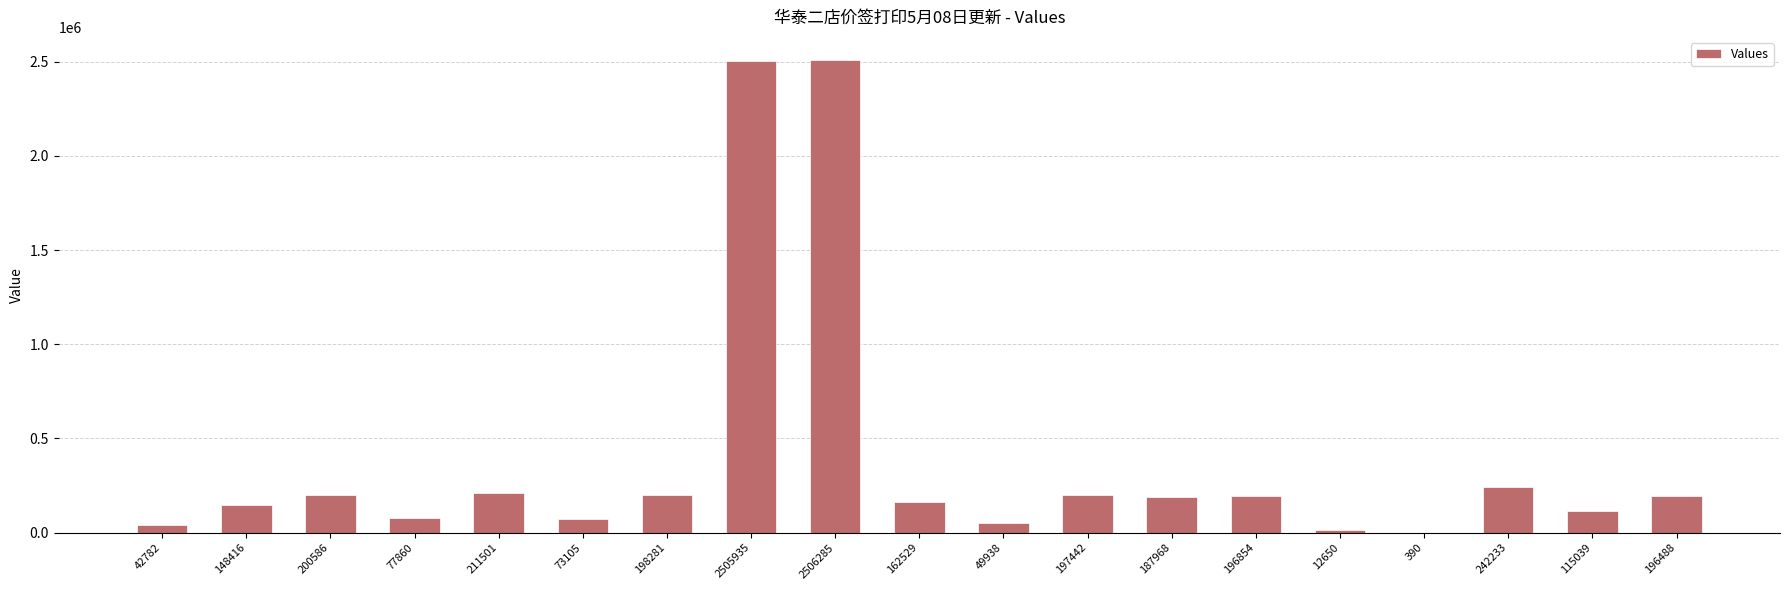

The chart shows a value of 211501 at 211501. True or false?

True